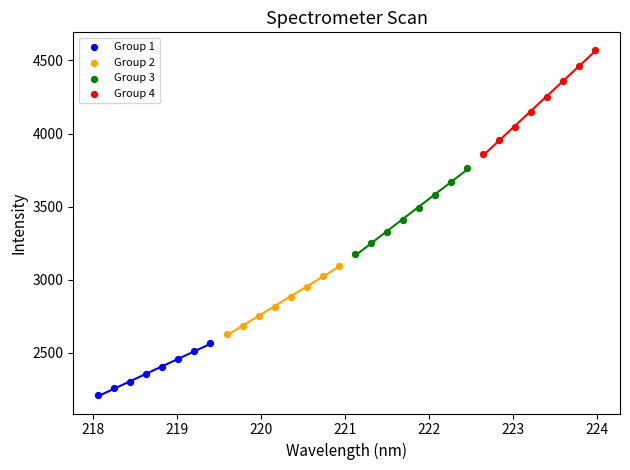

Which series reaches the maximum Y coordinate?

Group 4